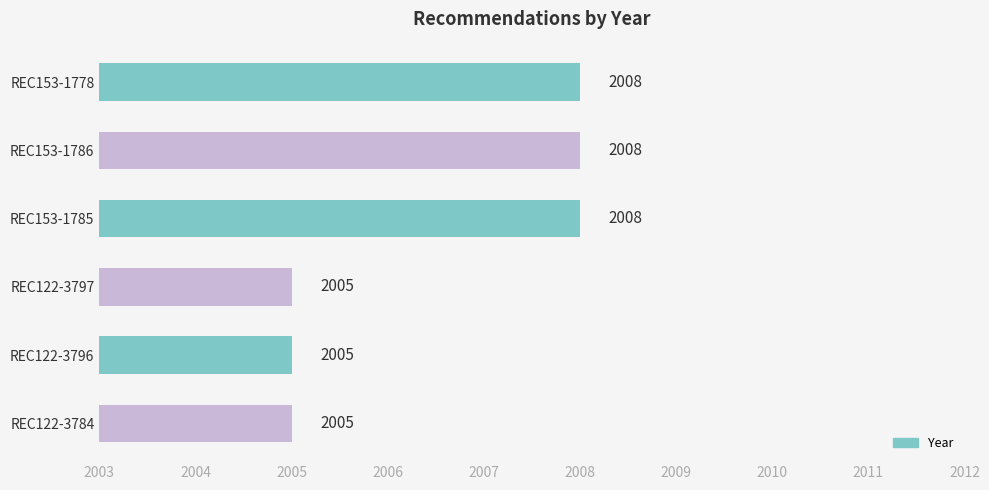

Read the value at REC122-3784.

2005